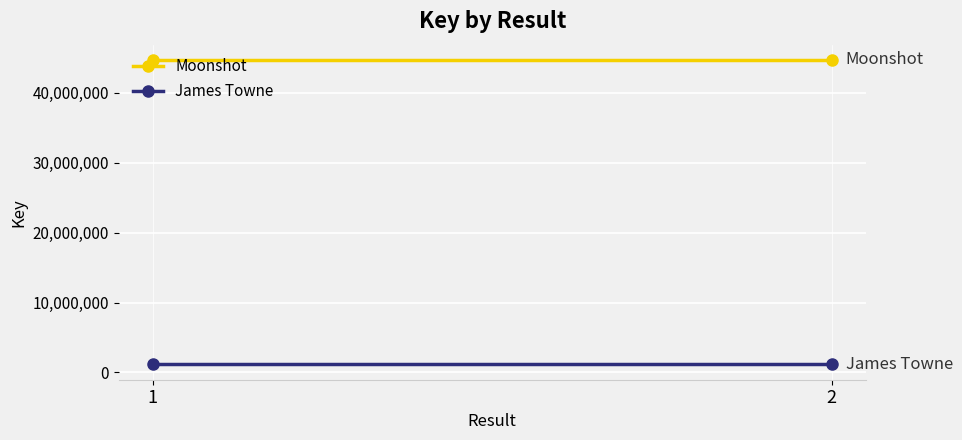

What are all the series names shown in the legend?

Moonshot, James Towne